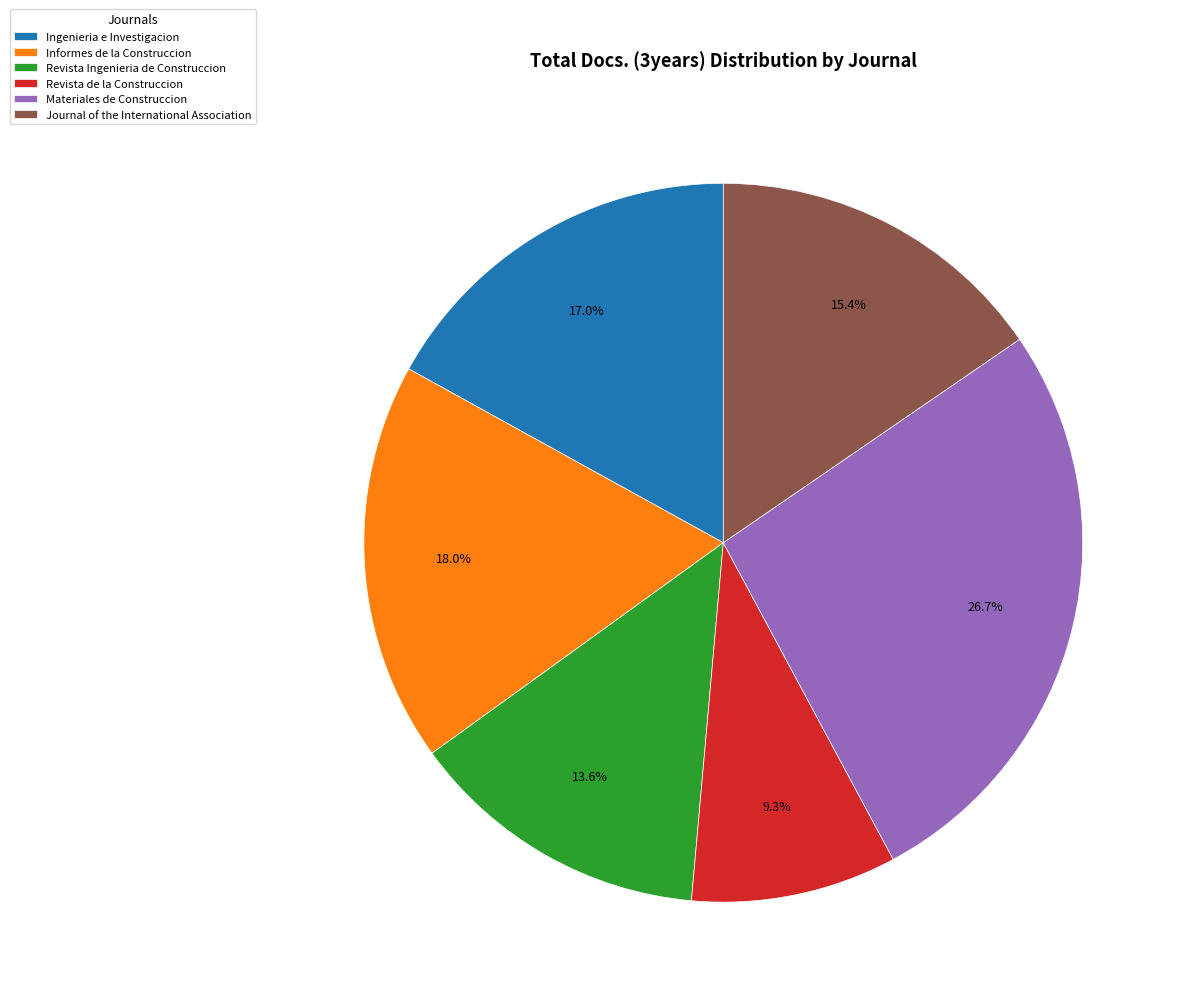

The Ingenieria e Investigacion slice represents 17% of the pie. True or false?

True